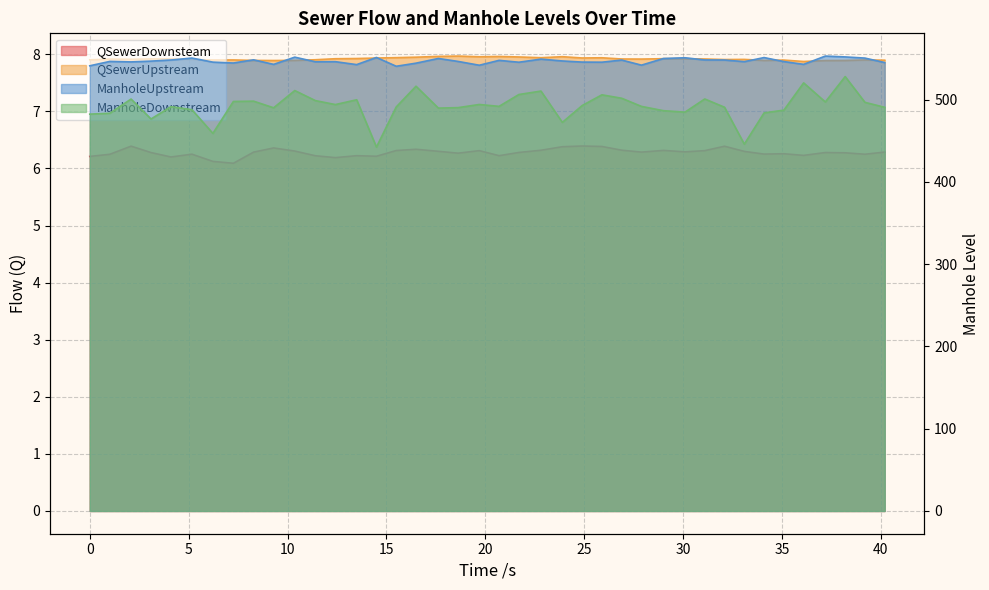

At which label is ManholeUpstream closest to 546?

11.406